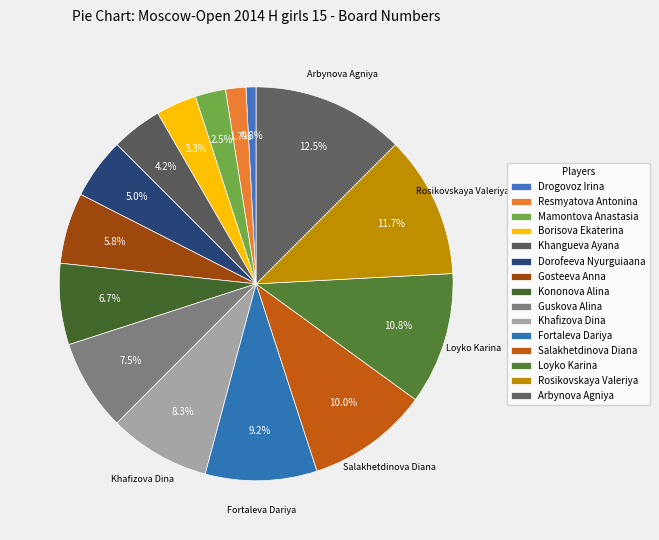

What is the smallest slice in the pie chart?

Drogovoz Irina